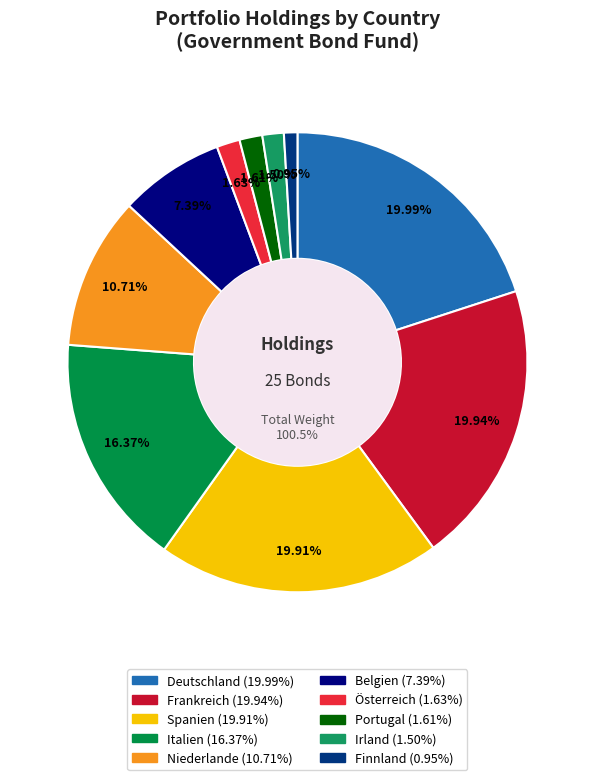

Count the number of slices in the pie.

10